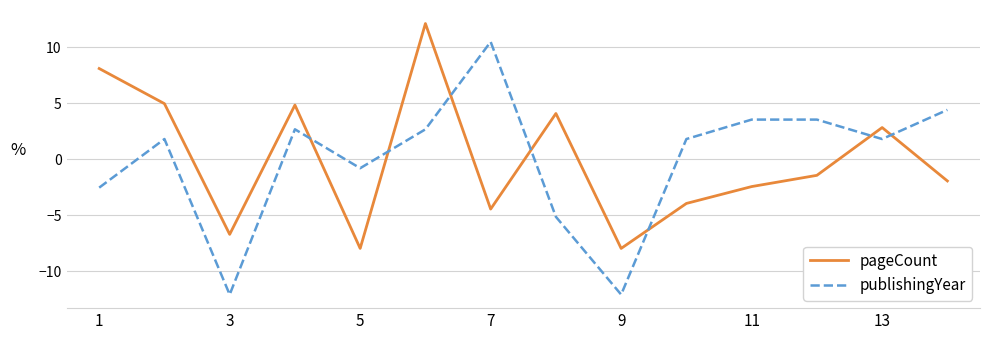

What is the difference between the maximum and minimum values in the publishingYear series?

22.6